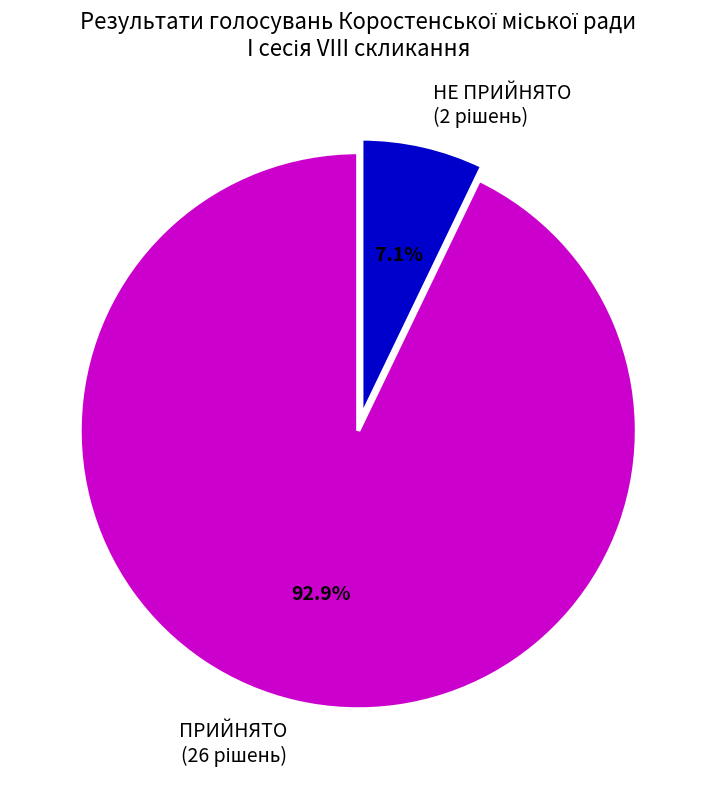

Which slice is the smallest?

НЕ ПРИЙНЯТО